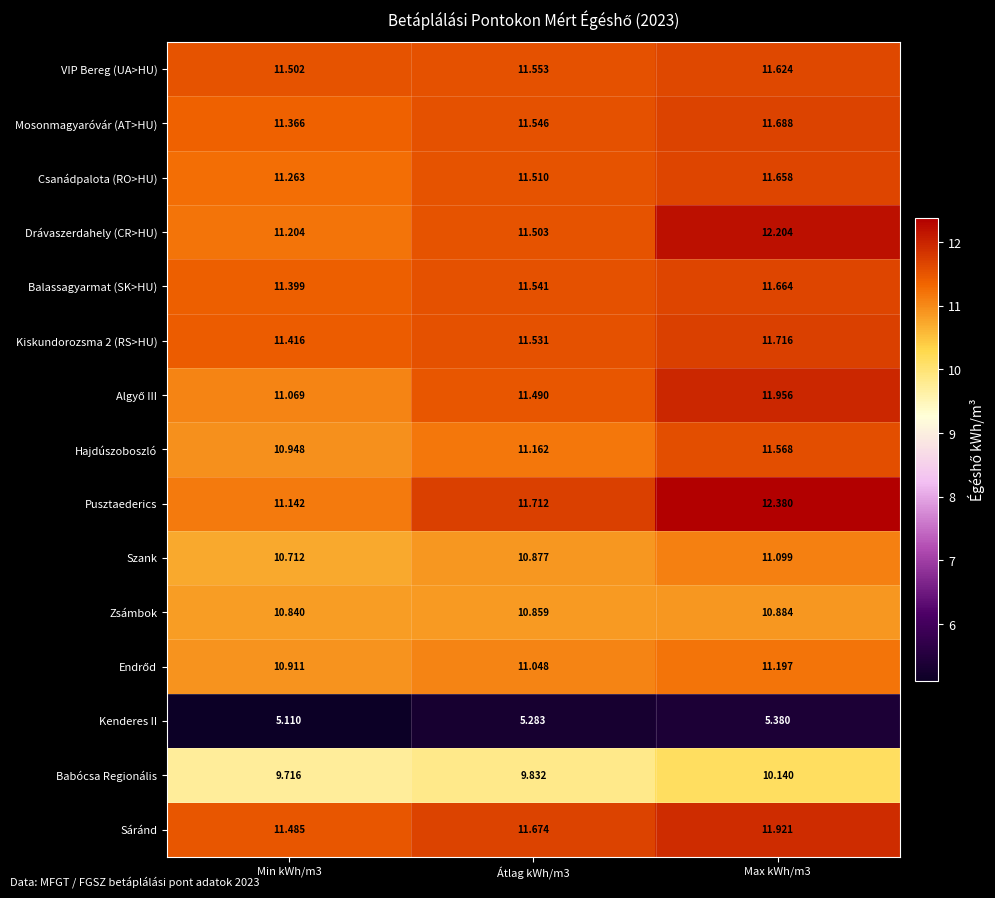

What is the spread (max minus min) of values at Min kWh/m3?

6.4